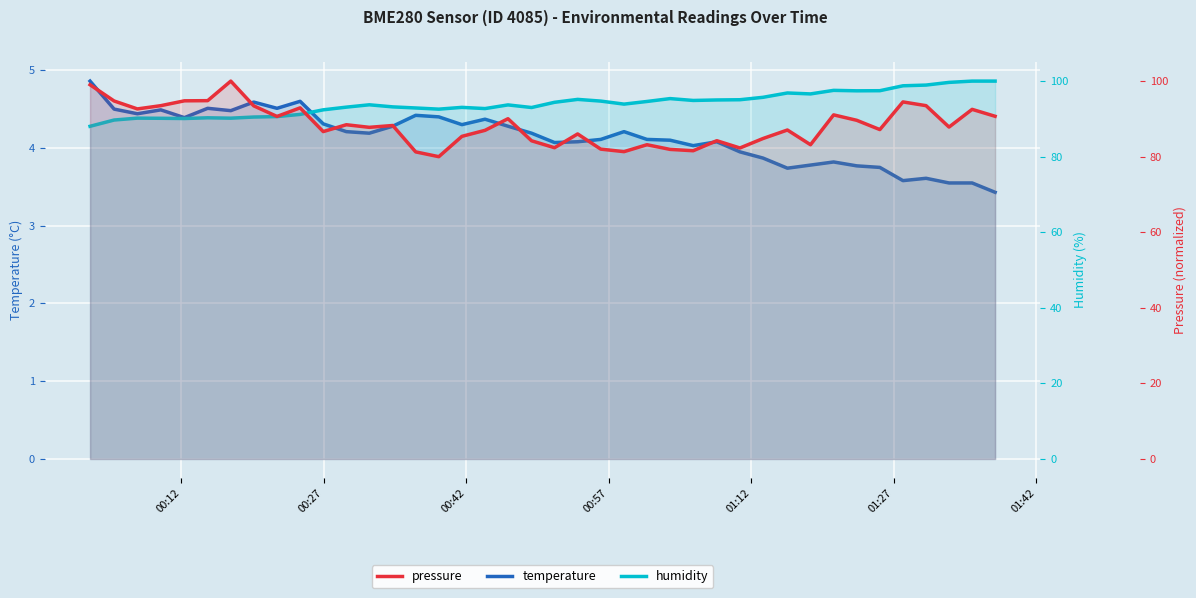

Count the number of categories in the chart.

40